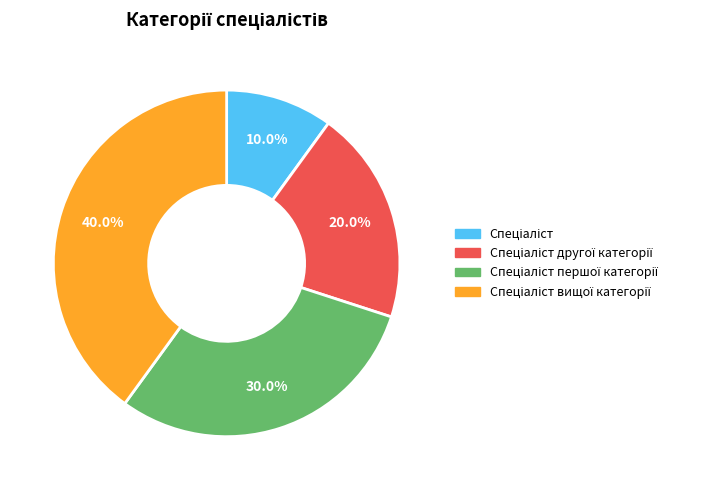

Does any single category account for the majority?

No